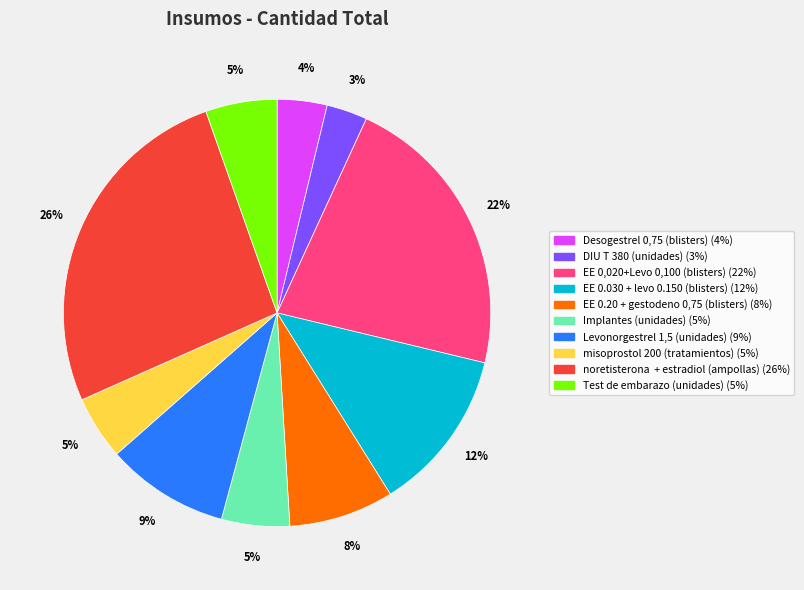

The Implantes (unidades) slice represents 5% of the pie. True or false?

True